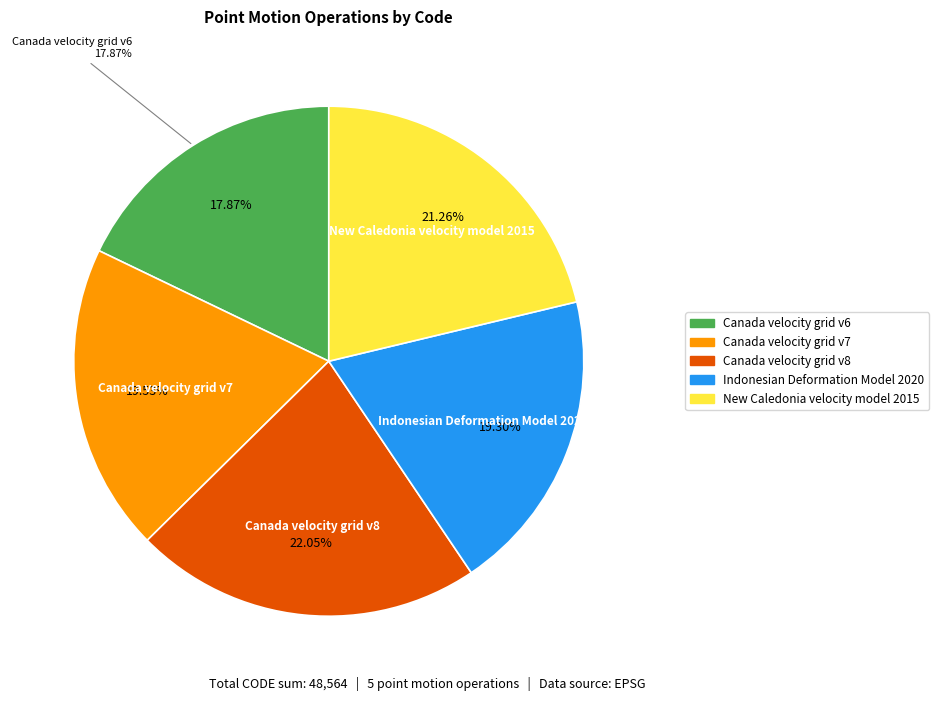

Do Indonesian Deformation Model 2020 and New Caledonia velocity model 2015 together represent more than half of the pie?

No